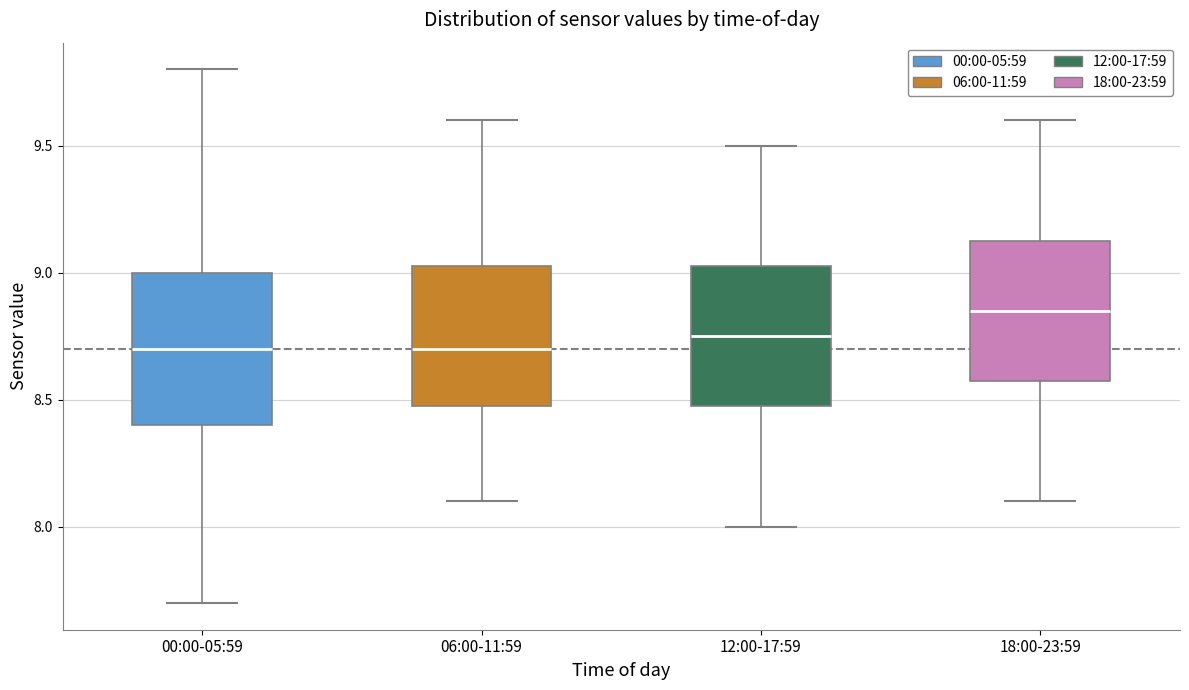

Where is the lower edge of the box for 06:00-11:59 on the y-axis? The values are not printed on the chart, so give them approximately, as read against the axis.

8.50